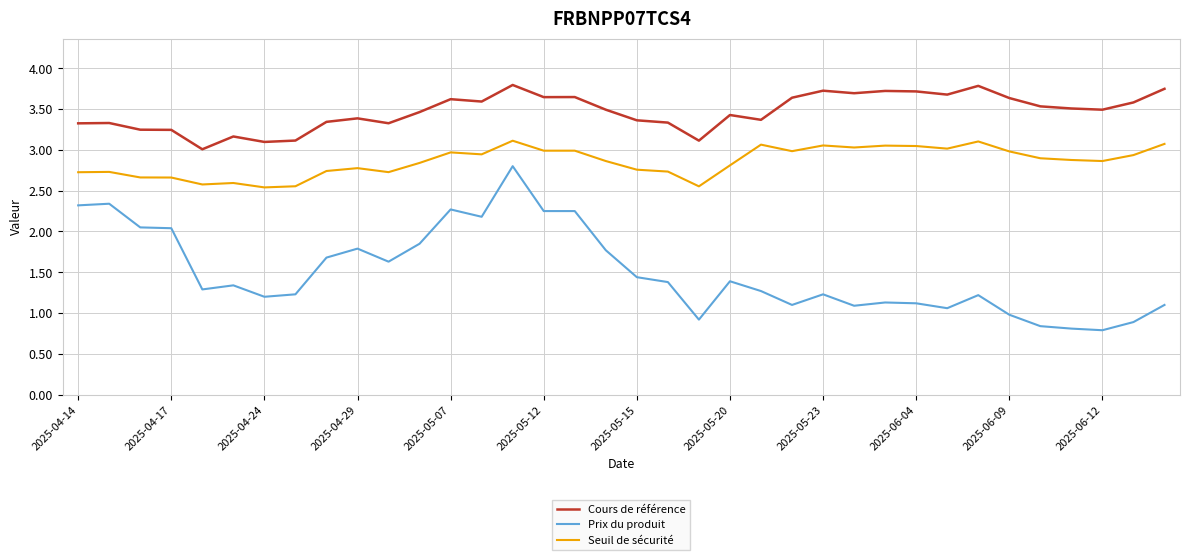

What is the difference between the maximum and minimum values in the Cours de référence series?

0.8